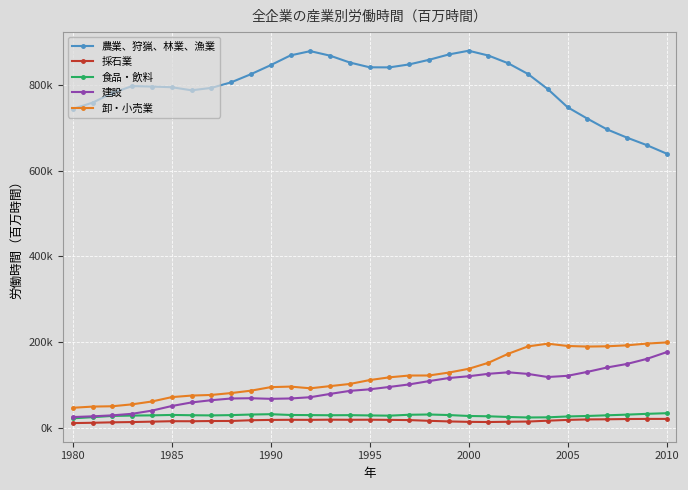

Does the chart display data point markers on the line(s)?

Yes